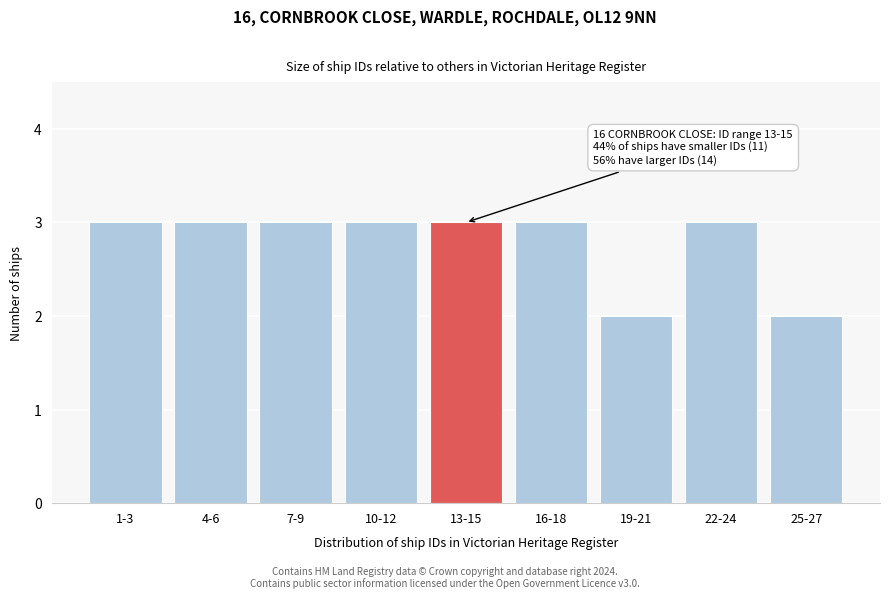

Reading left to right, transcribe all the data shown in this chart.

1-3=3	4-6=3	7-9=3	10-12=3	13-15=3	16-18=3	19-21=2	22-24=3	25-27=2